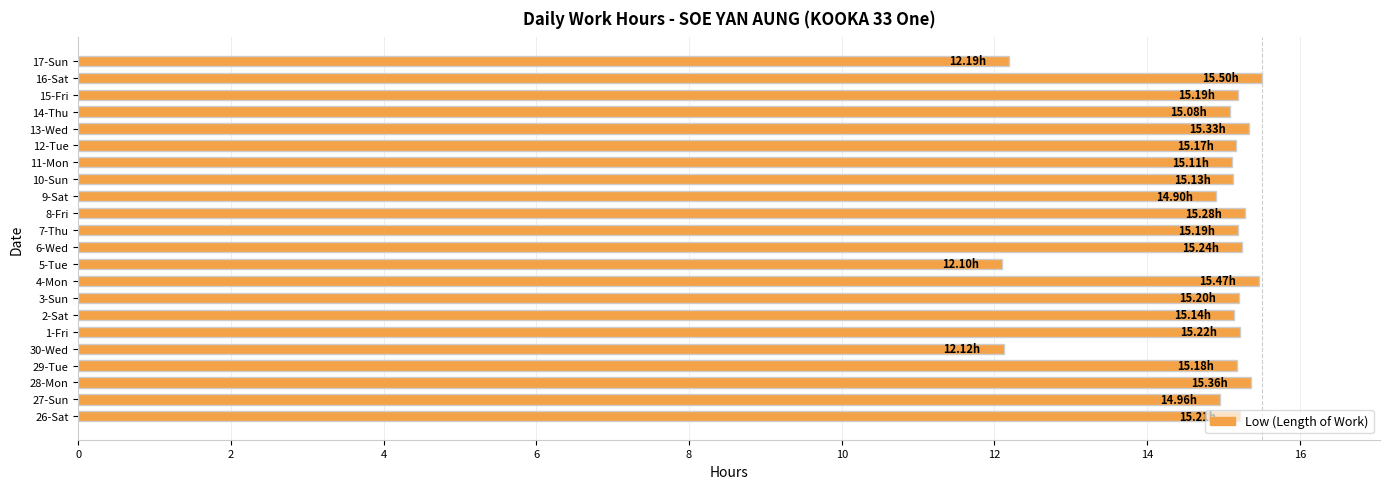

What is the difference between the maximum and minimum values?

3.4